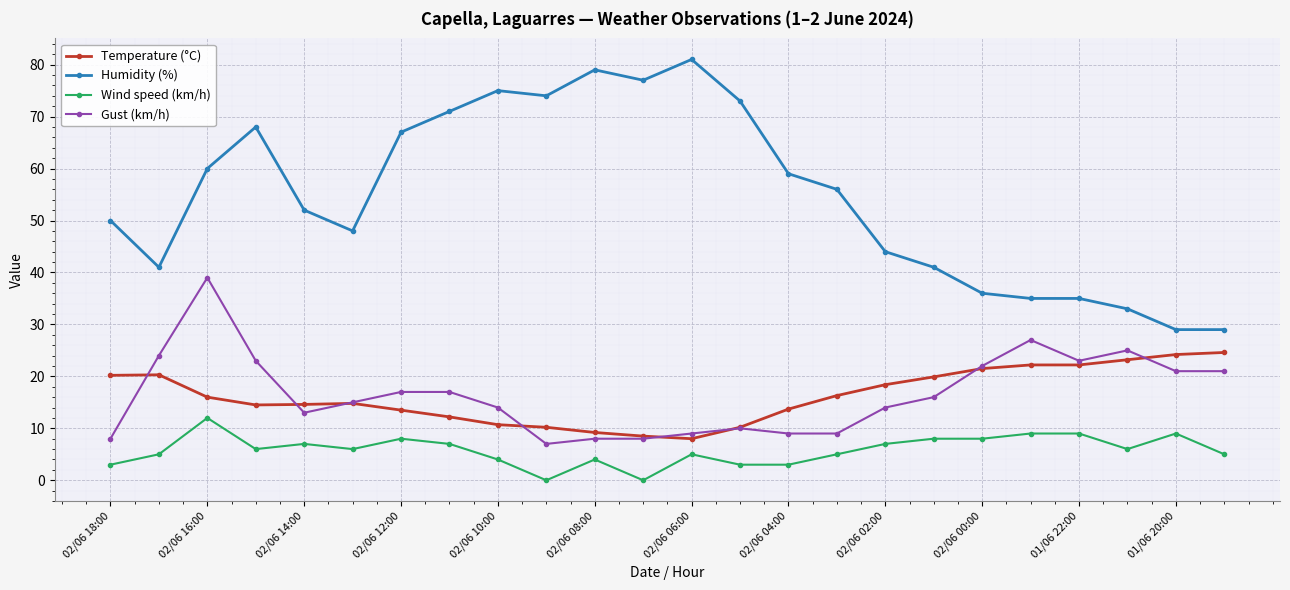

Which series has the largest total across all categories?

Humidity (%)